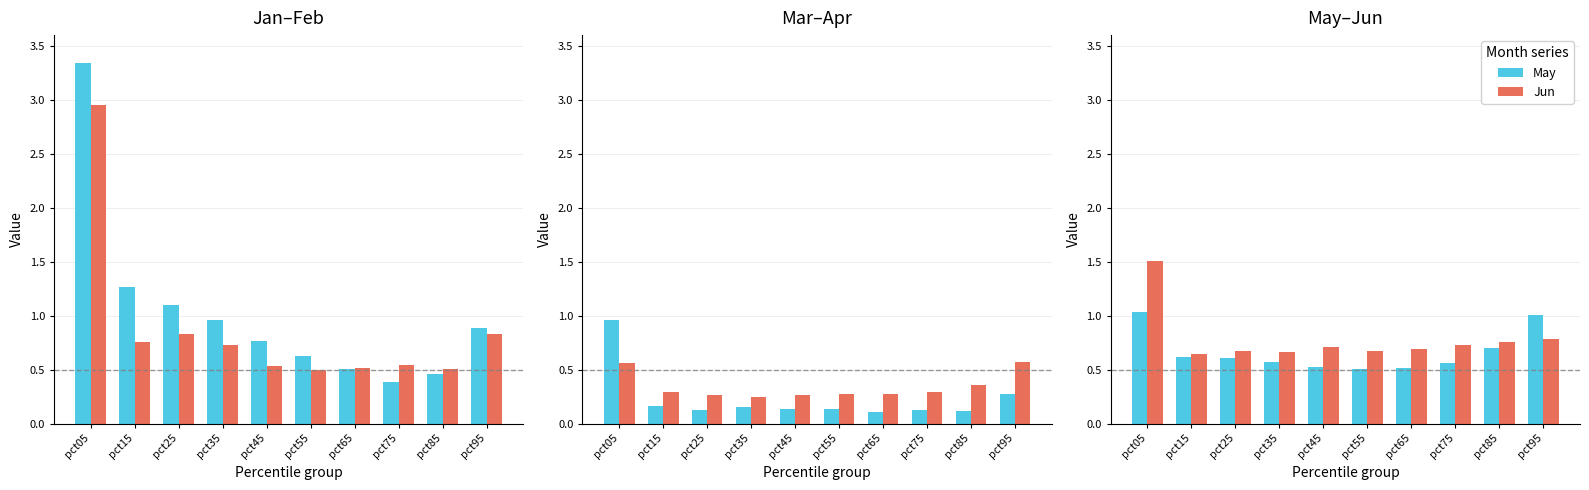

How many groups of bars are there?

10